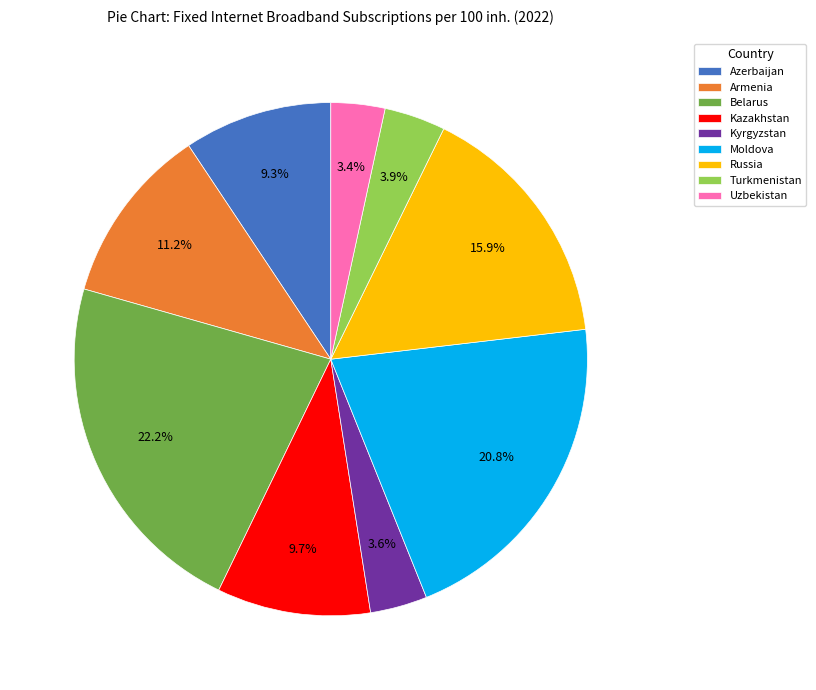

How much of the chart is everything except Belarus?

77.8%